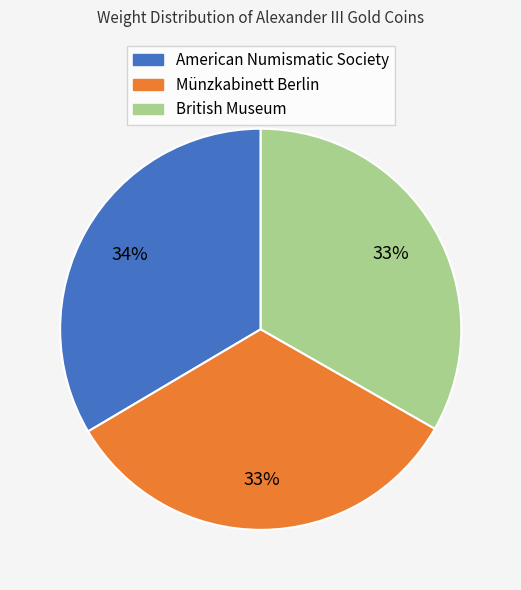

The British Museum slice represents 22% of the pie. True or false?

False